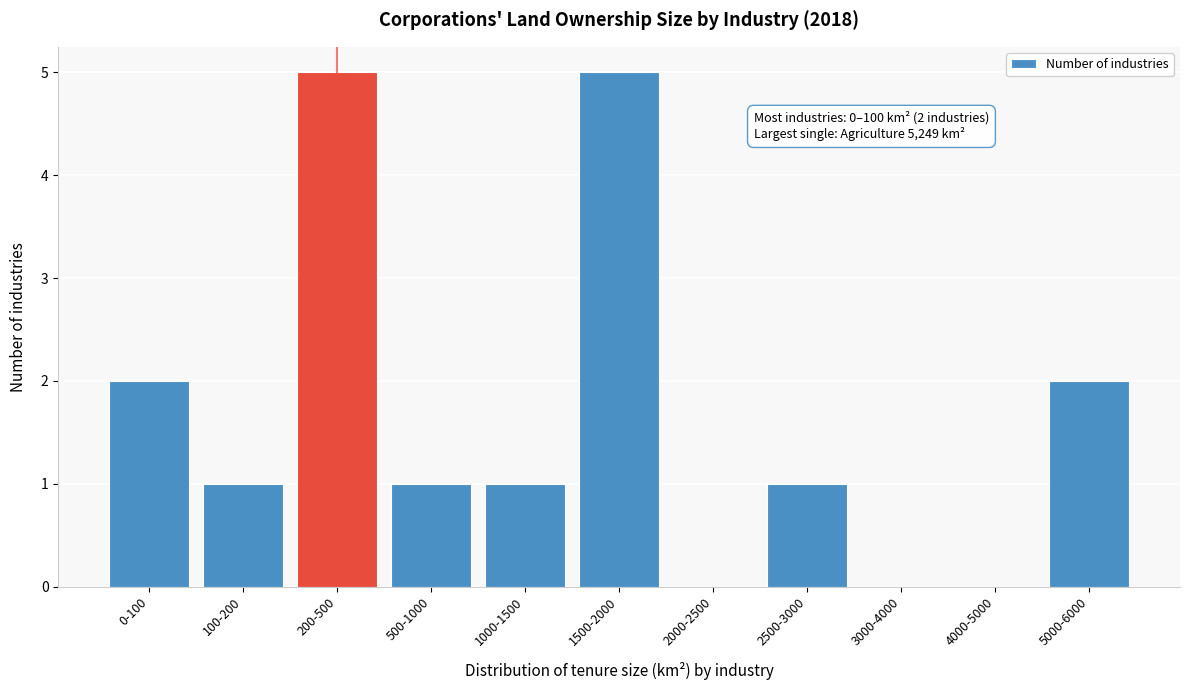

Reading right to left, transcribe all the data shown in this chart.

5000-6000=2	4000-5000=0	3000-4000=0	2500-3000=1	2000-2500=0	1500-2000=5	1000-1500=1	500-1000=1	200-500=5	100-200=1	0-100=2